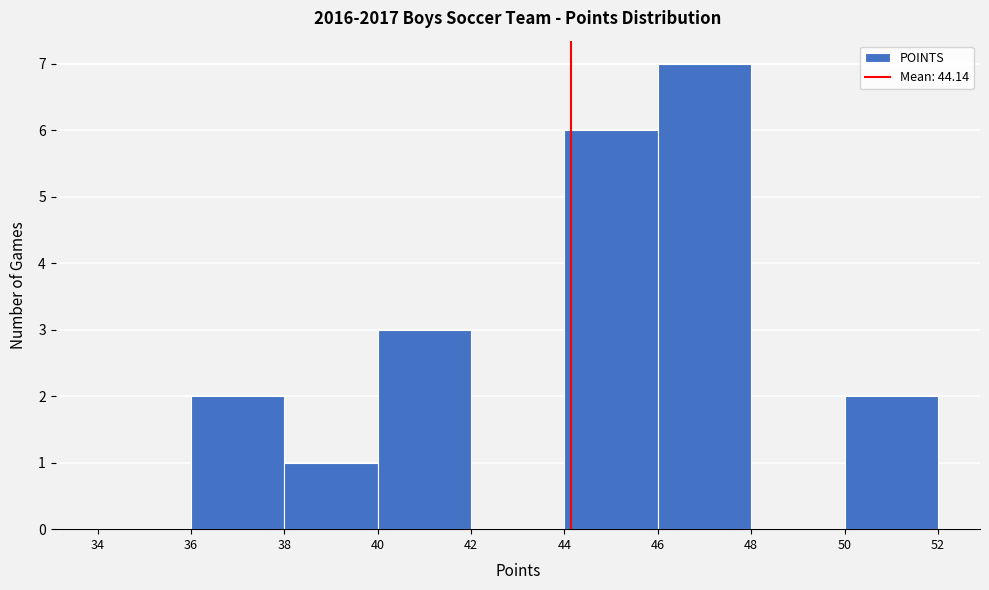

Which range on the x-axis has the tallest bar?

46 to 48